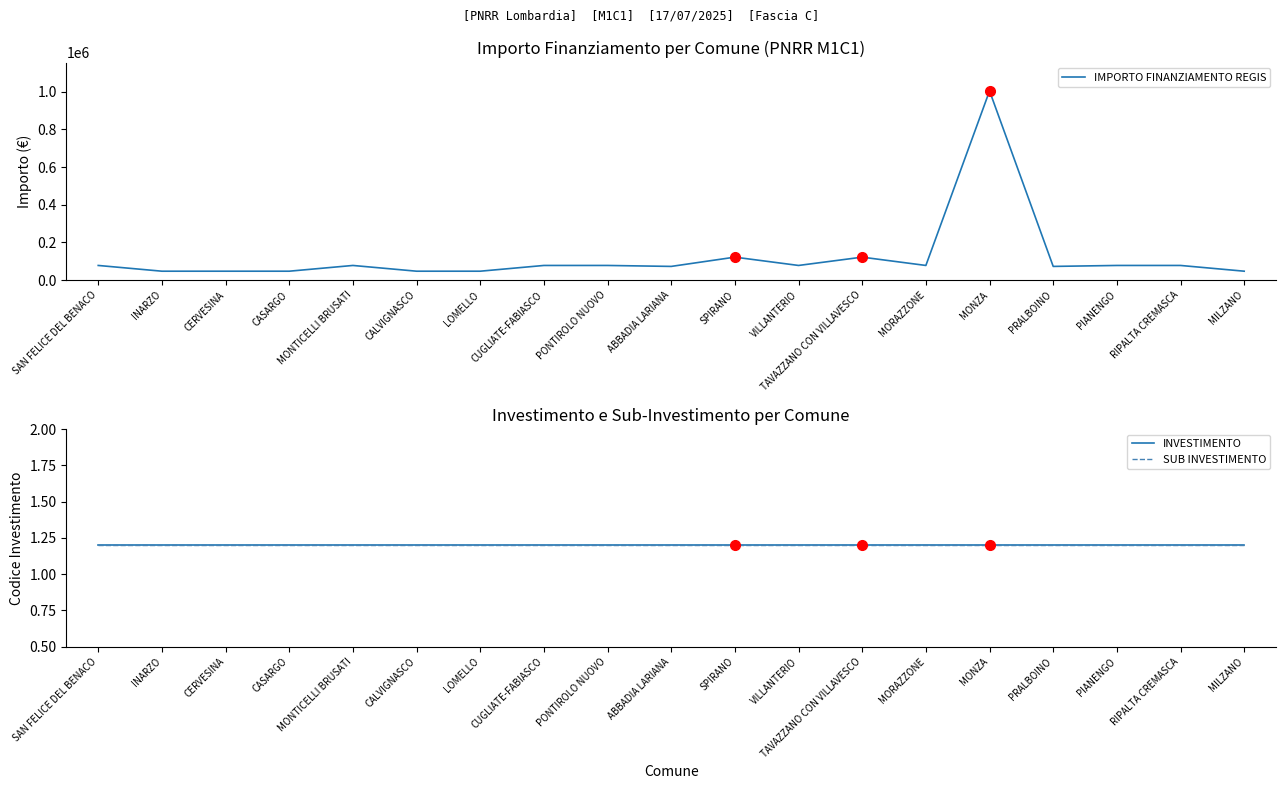

Which has a higher value, CERVESINA or INARZO?

CERVESINA